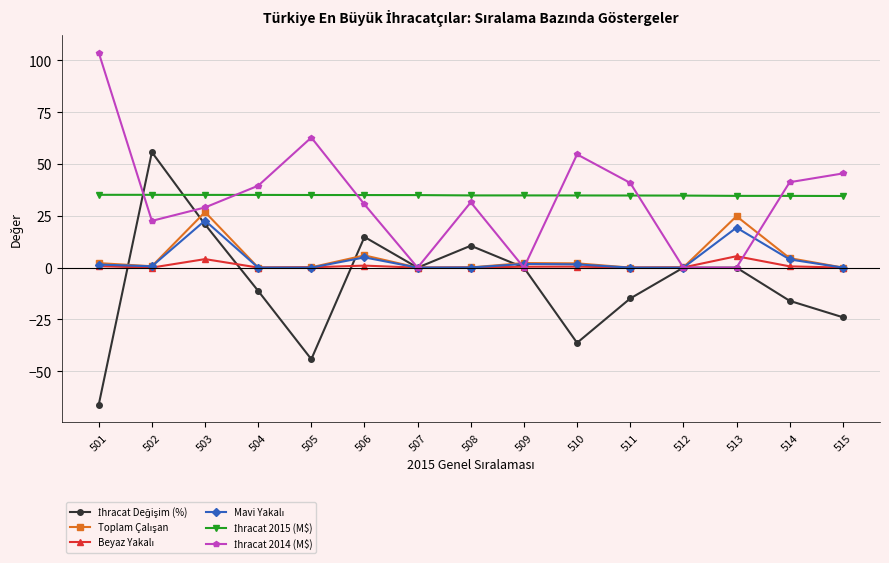

Which category has the highest value across all series?

501